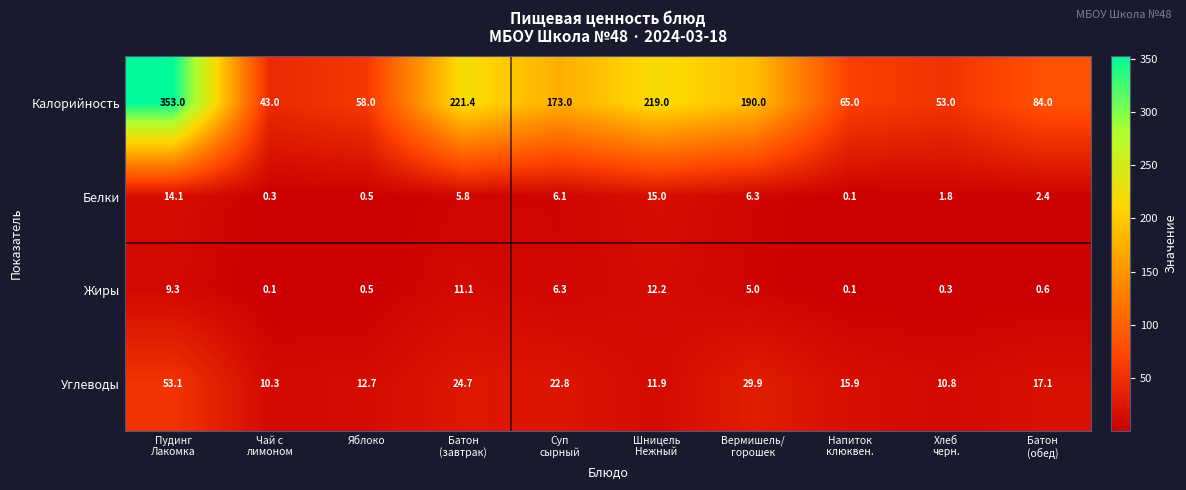

What is the sum of all Углеводы values?

209.2